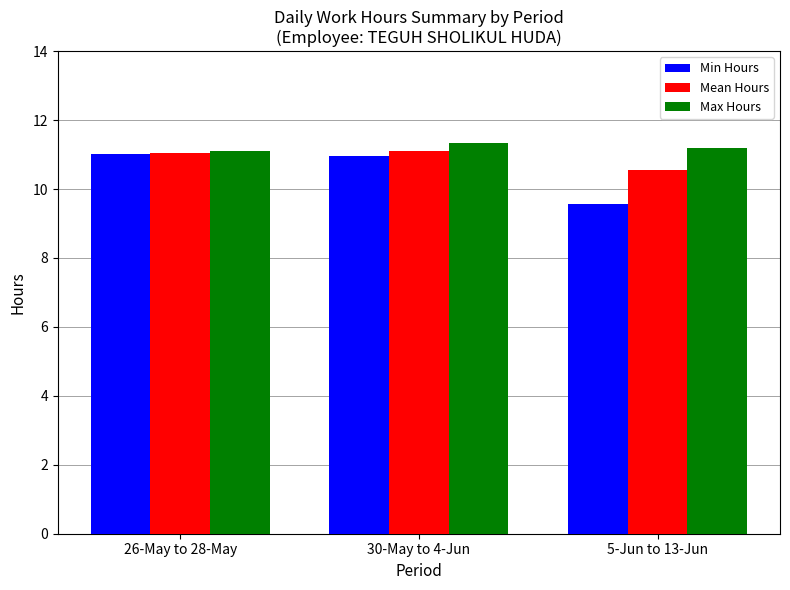

Read the Mean Hours value at 30-May to 4-Jun.

11.1